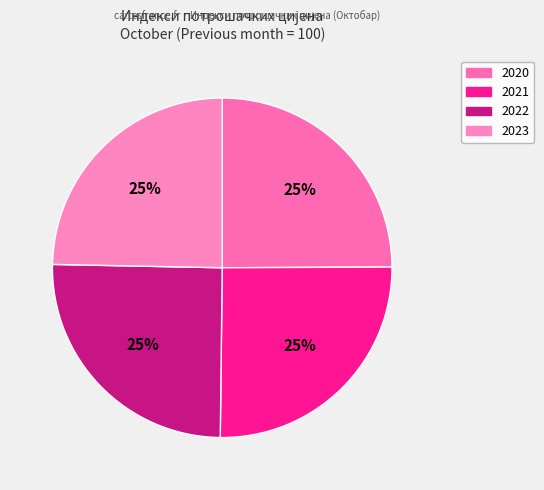

Rank the categories by value from highest to lowest.

2021, 2022, 2020, 2023